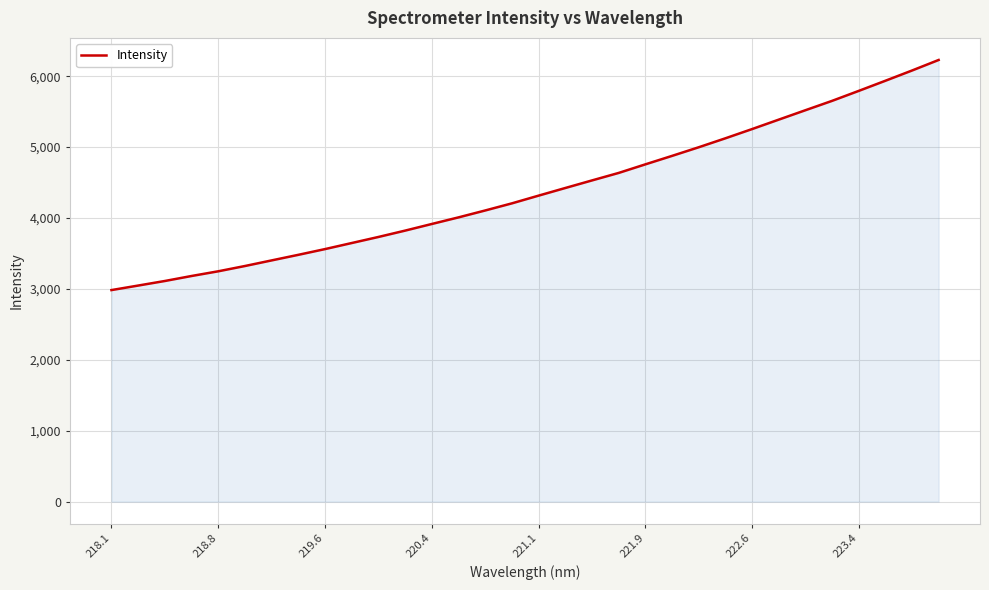

Does the chart display data point markers on the line(s)?

No